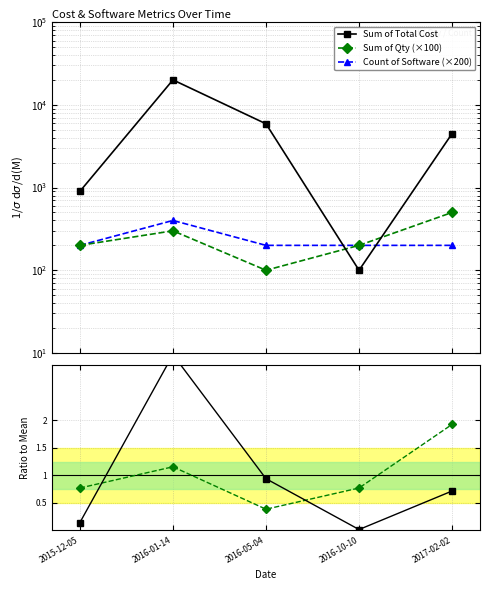

At which label is Sum of Qty (×100) closest to 300?

2016-01-14